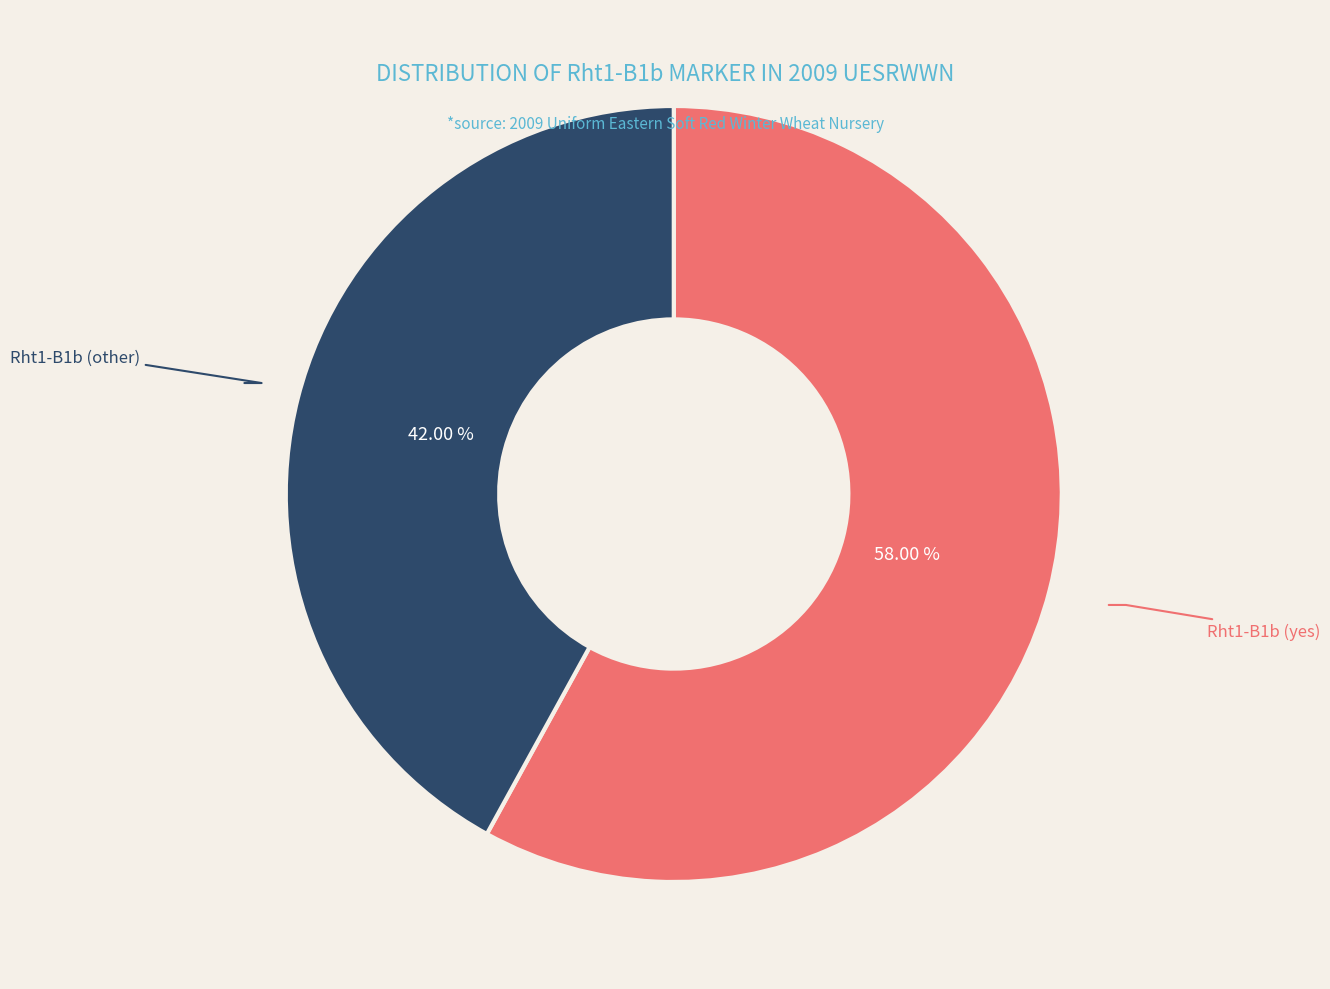

Rank the categories by value from lowest to highest.

Rht1-B1b (other), Rht1-B1b (yes)